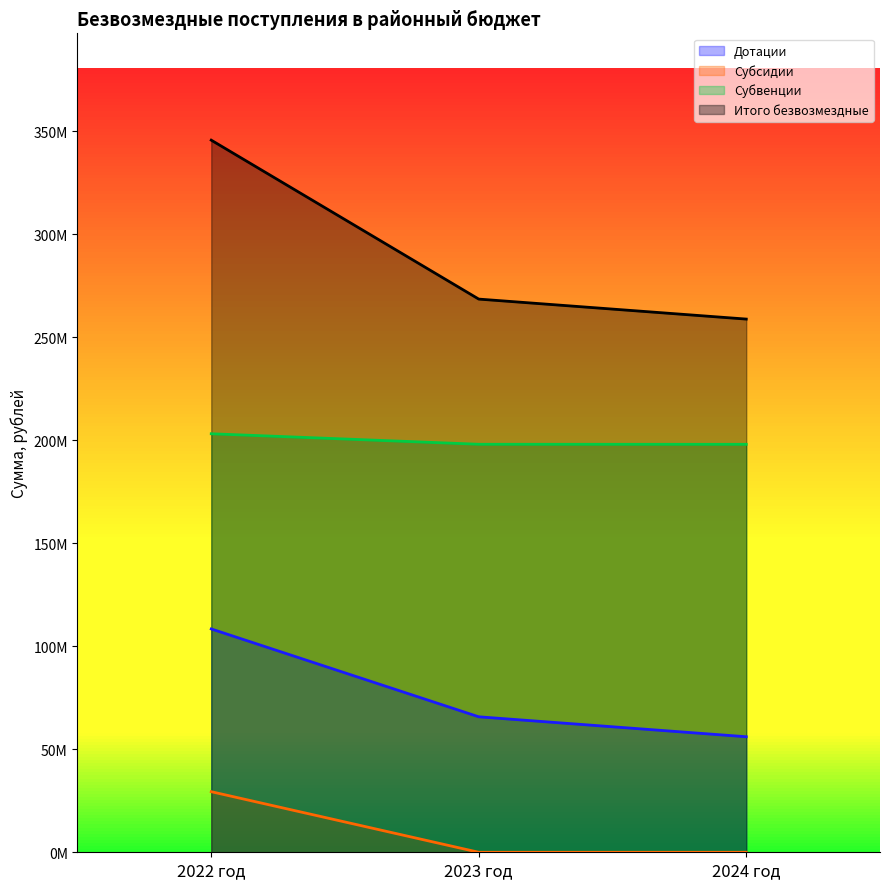

List the series in order of their overall mean, highest first.

Итого безвозмездные, Субвенции, Дотации, Субсидии